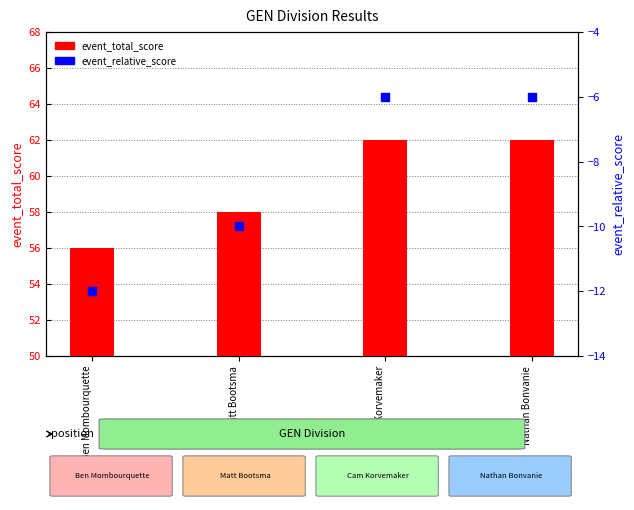

At which category is the sum across all series the highest?

Cam Korvemaker